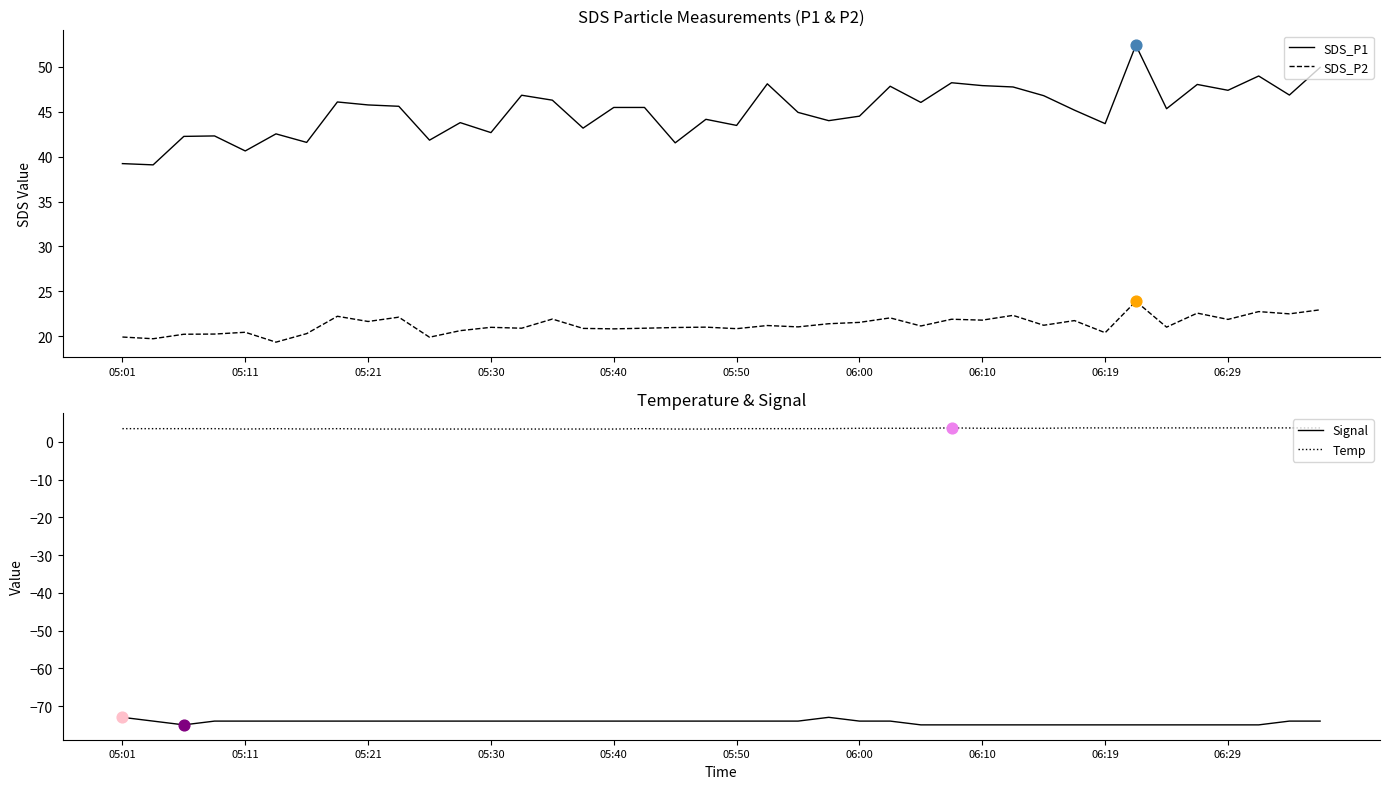

Which series has the widest spread of Y values?

SDS_P1